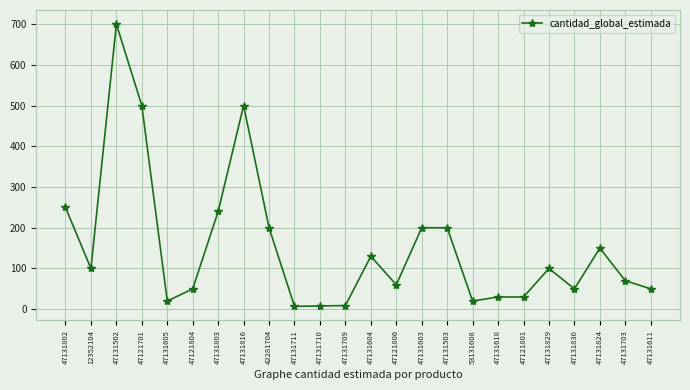

What is the average value?

153